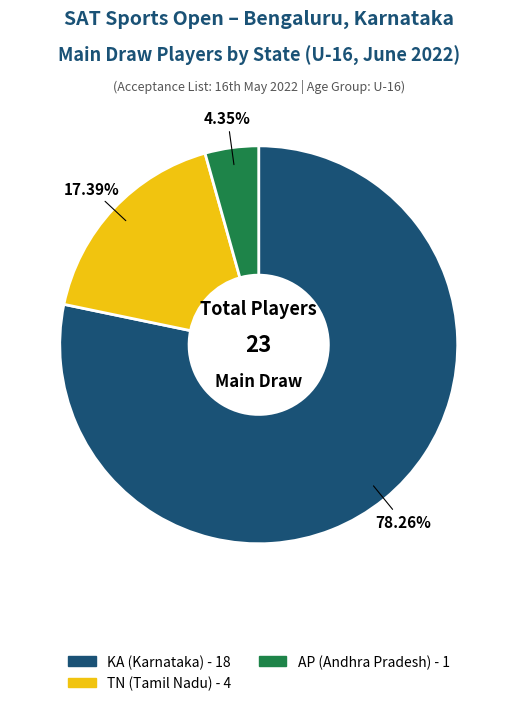

How many slices are in this pie chart?

3